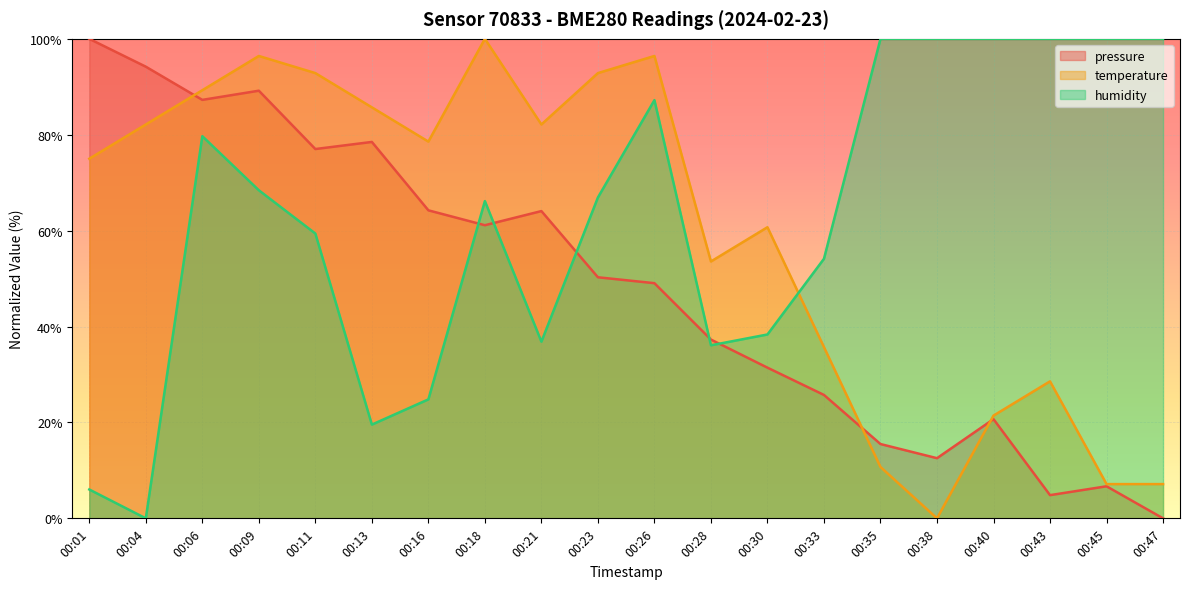

How many values in the pressure series are below 50?

10